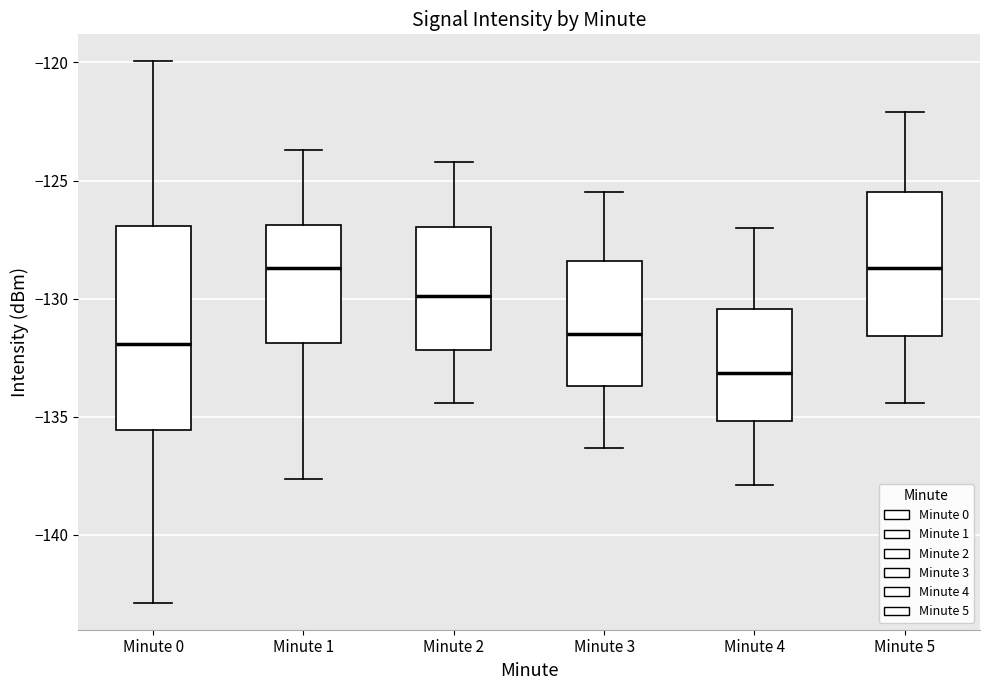

Which box is the tallest, from its lower edge to its upper edge?

Minute 0